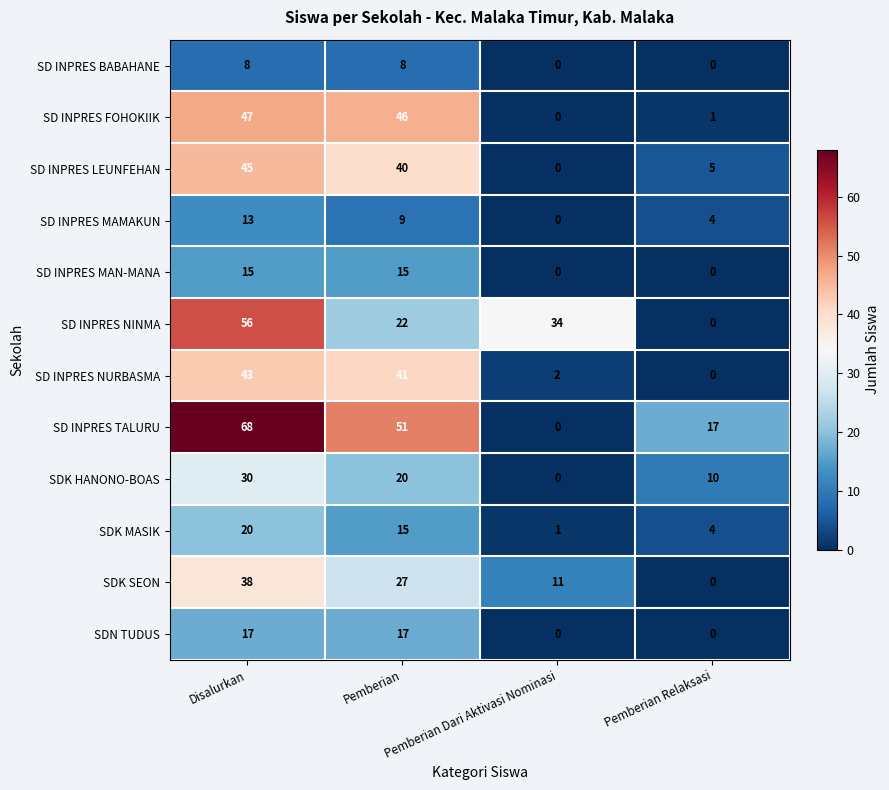

What is the difference between the second highest and second lowest values in the SD INPRES NINMA series?

12